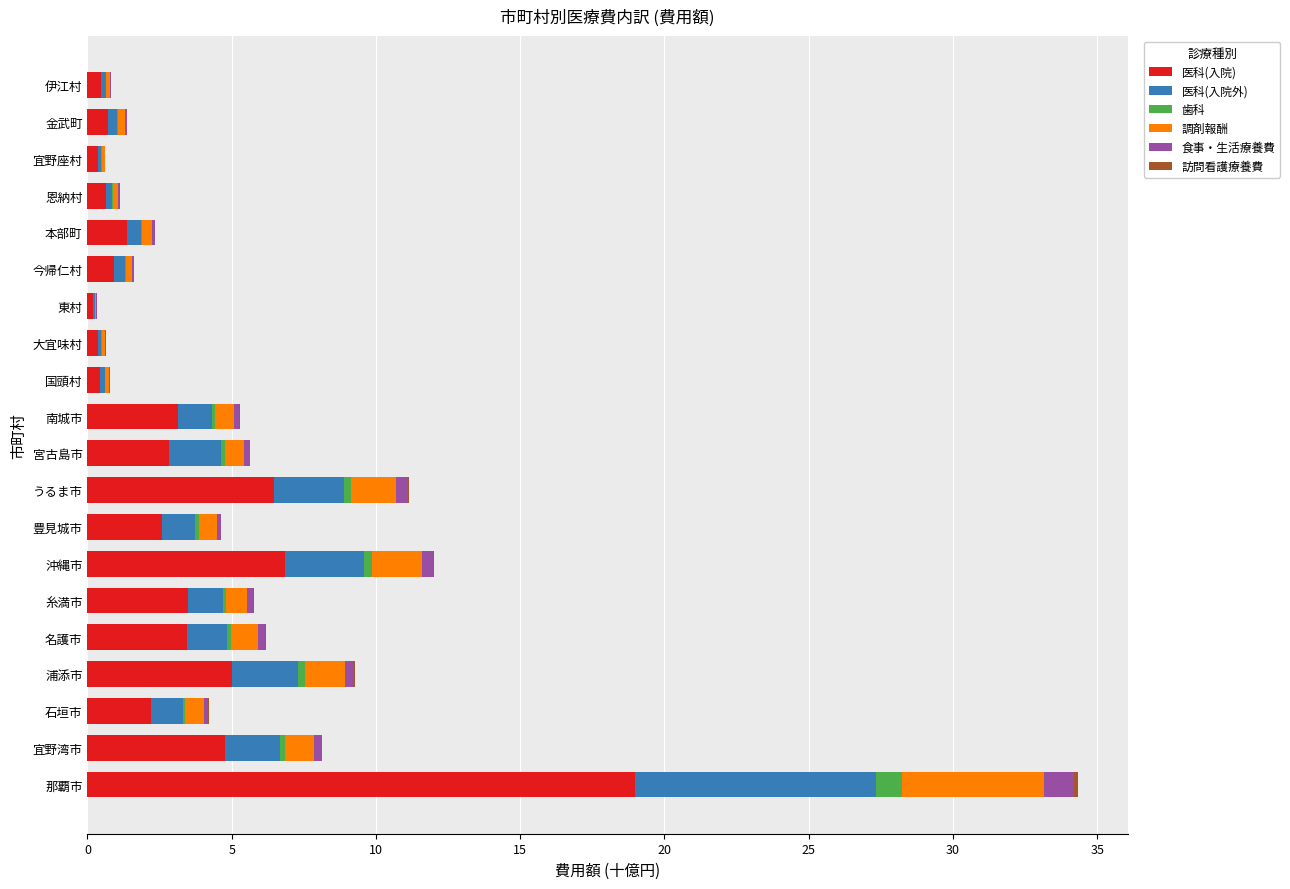

What is the maximum value for 医科(入院)?

19.0